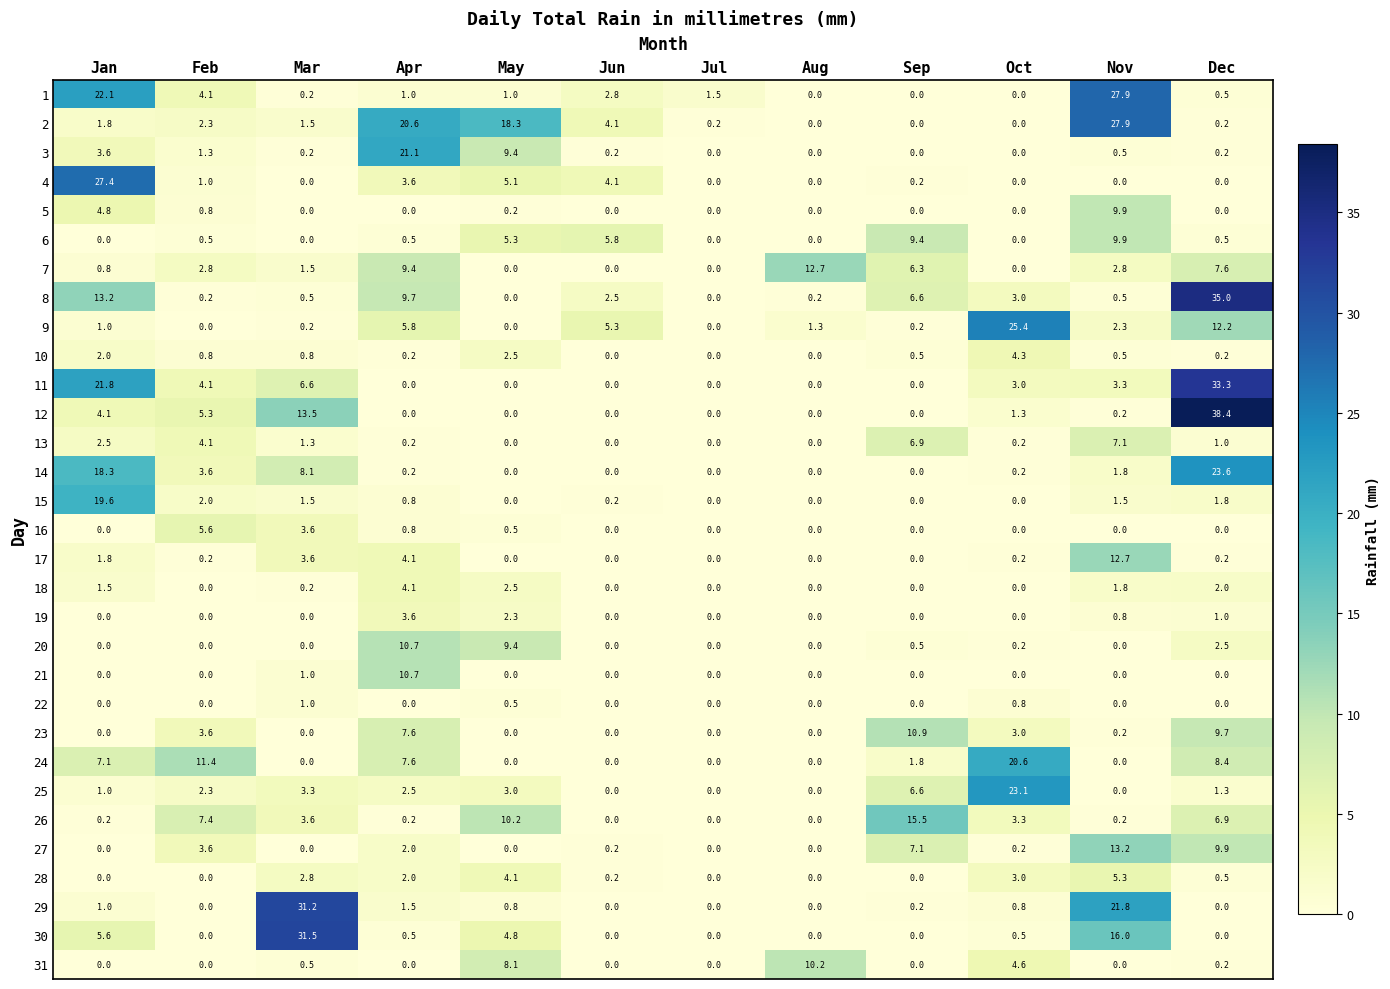

What is the spread (max minus min) of values at Aug?

12.7